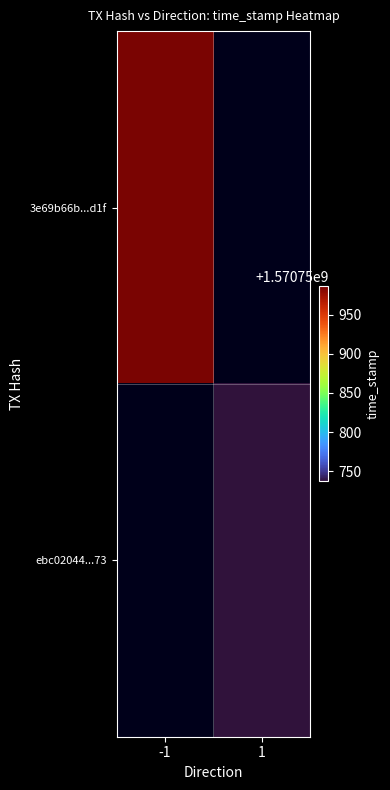

Is it true that 3e69b66b452e05095e029d546fb27e494d13d1f equals -1 at direction?

True